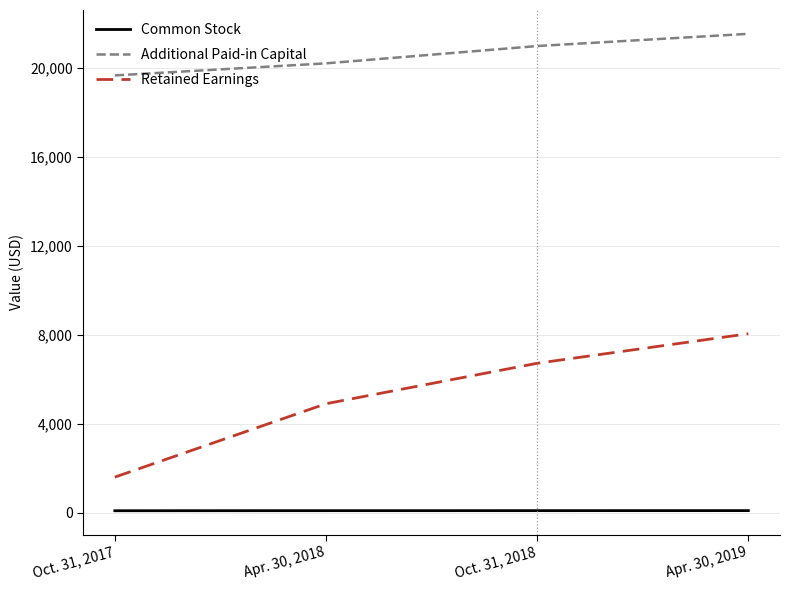

List the labels in order of Additional Paid-in Capital value, largest first.

Apr. 30, 2019, Oct. 31, 2018, Apr. 30, 2018, Oct. 31, 2017